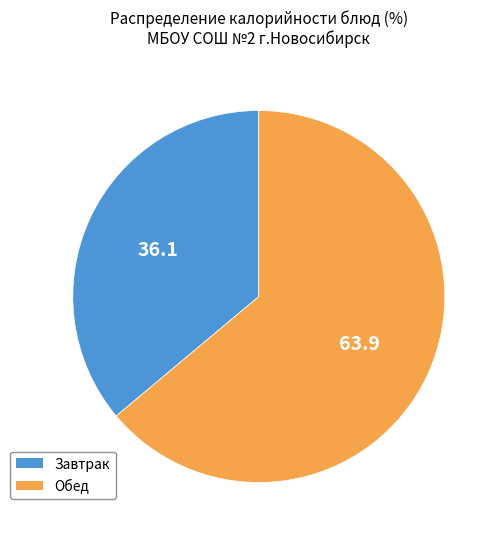

How many segments does this pie chart have?

2